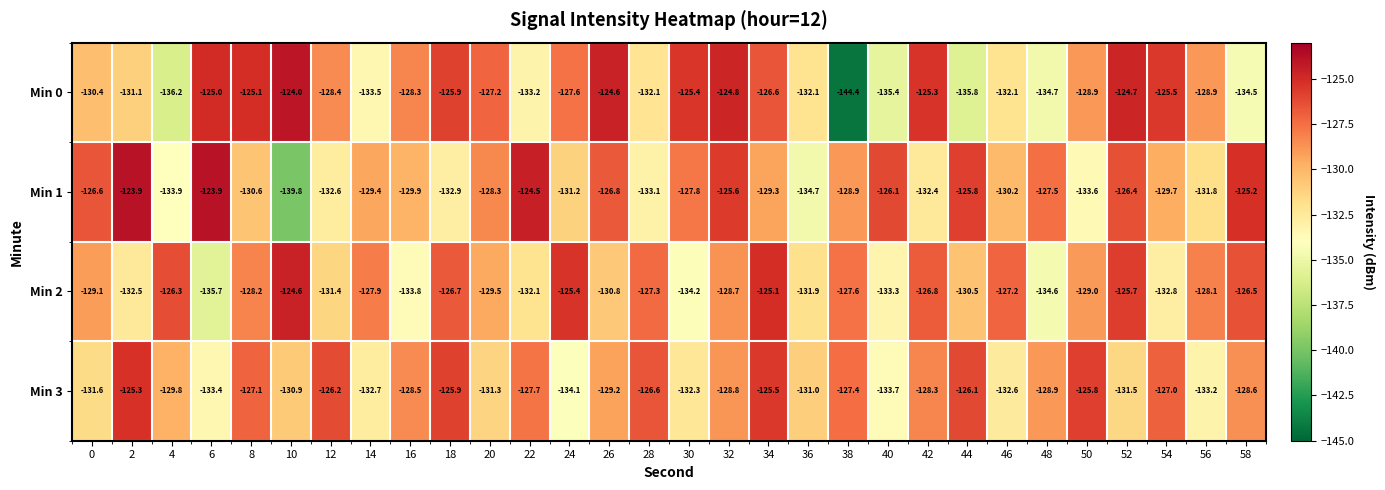

What is the difference between the Min 0 values at 56 and 54?

3.4